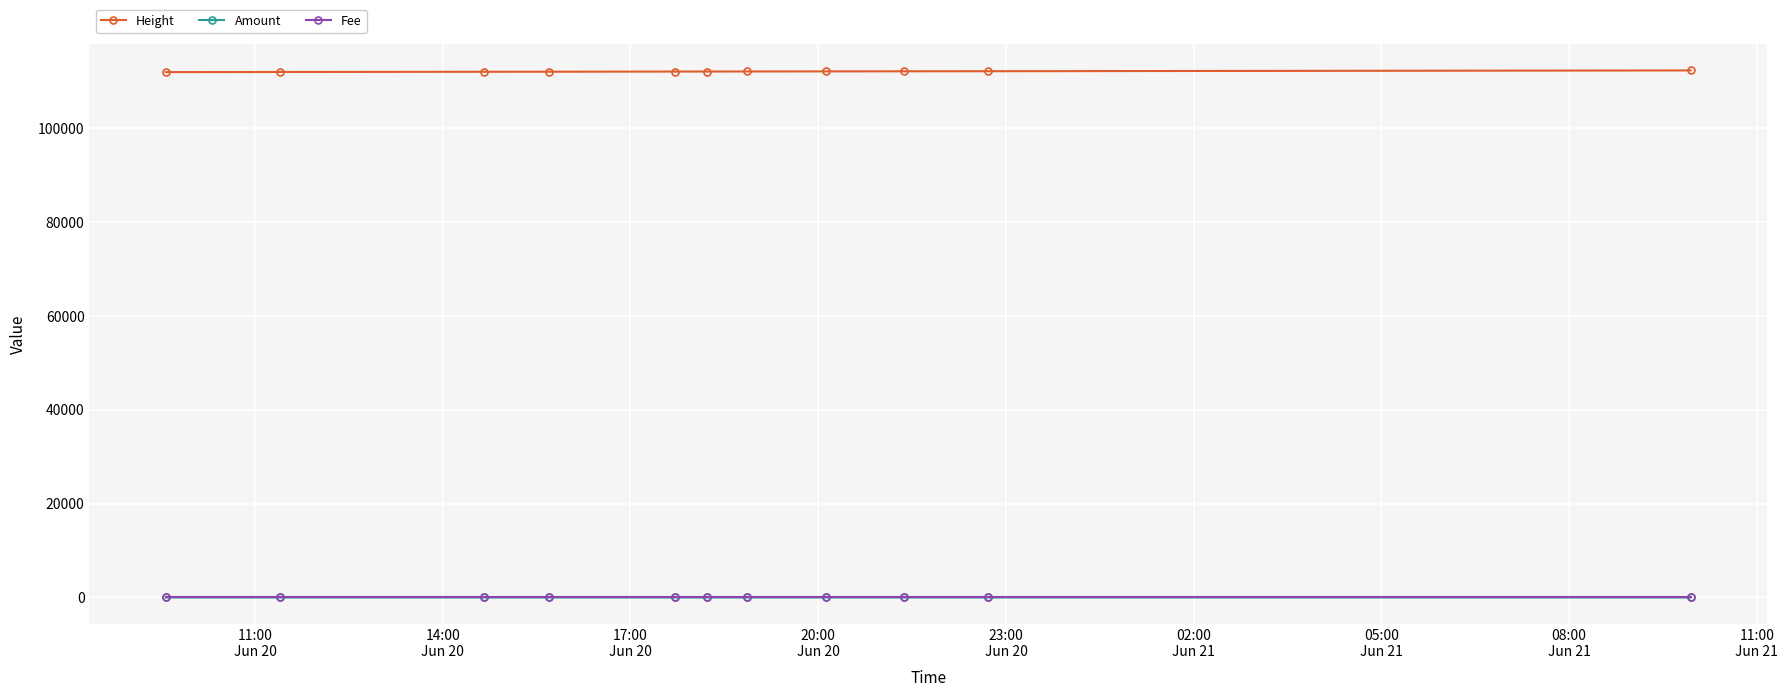

At how many categories does at least one series exceed 9687?

11